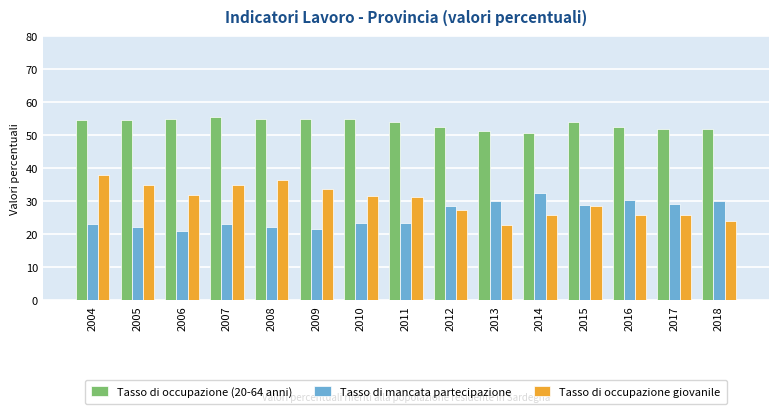

At which category is the sum across all series the highest?

2004